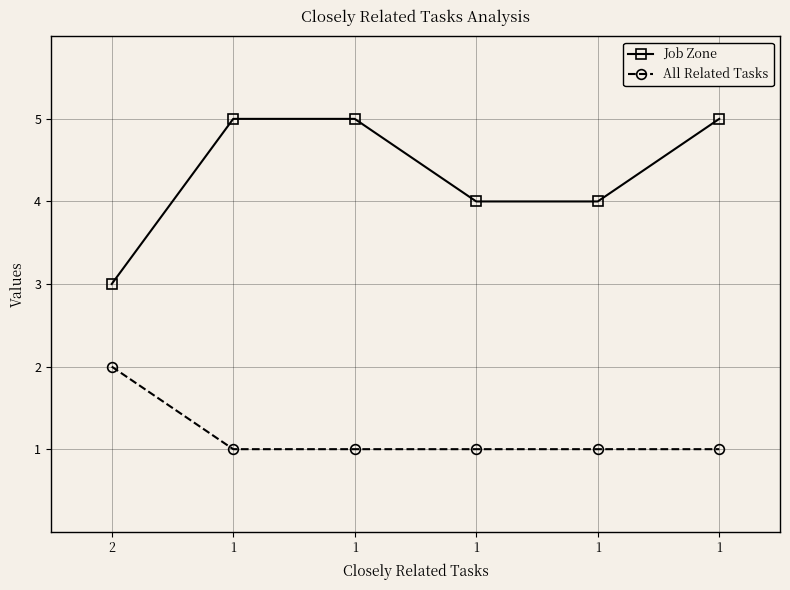

True or false: All Related Tasks and Job Zone cross at least once.

False